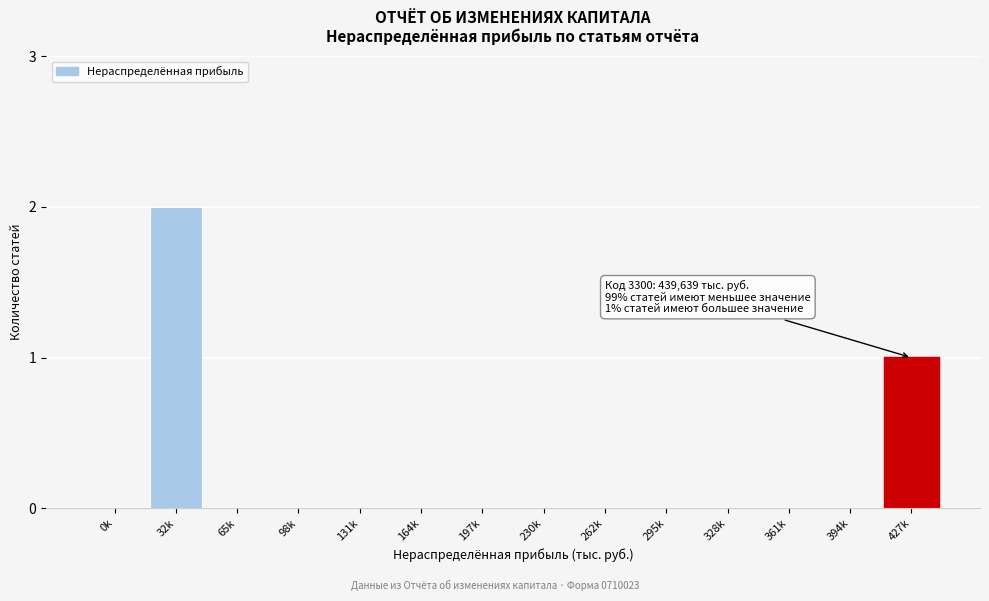

Reading left to right, extract all data points from this chart.

0k=0	32k=2	65k=0	98k=0	131k=0	164k=0	197k=0	230k=0	262k=0	295k=0	328k=0	361k=0	394k=0	427k=1